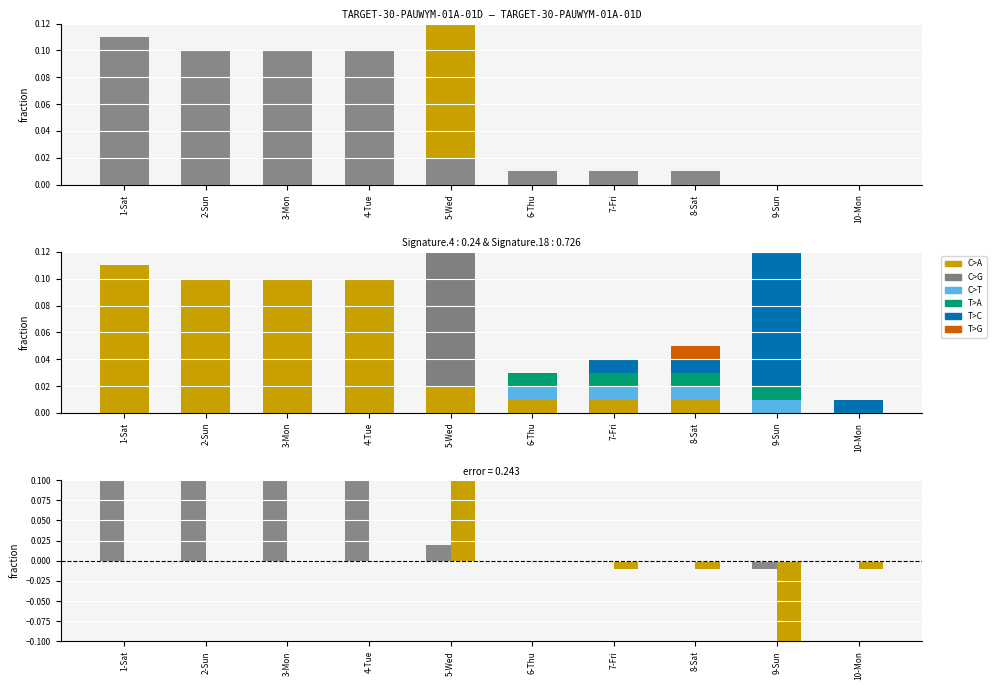

What is the label of the 10th bar from the left?

10-Mon